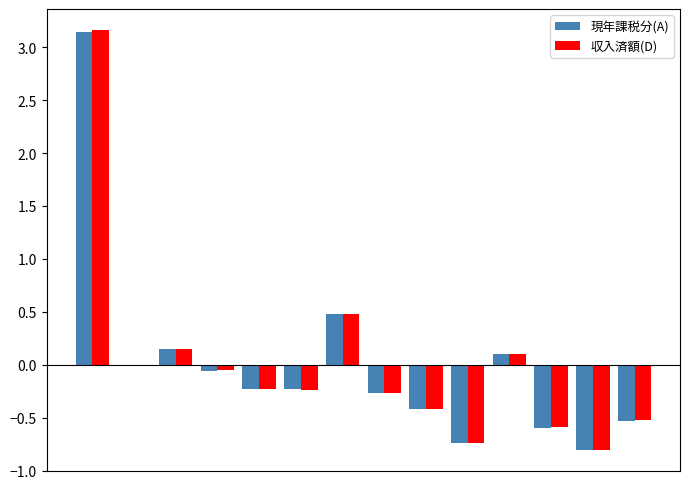

What is the lowest value of the 現年課税分(A) series?

-0.8